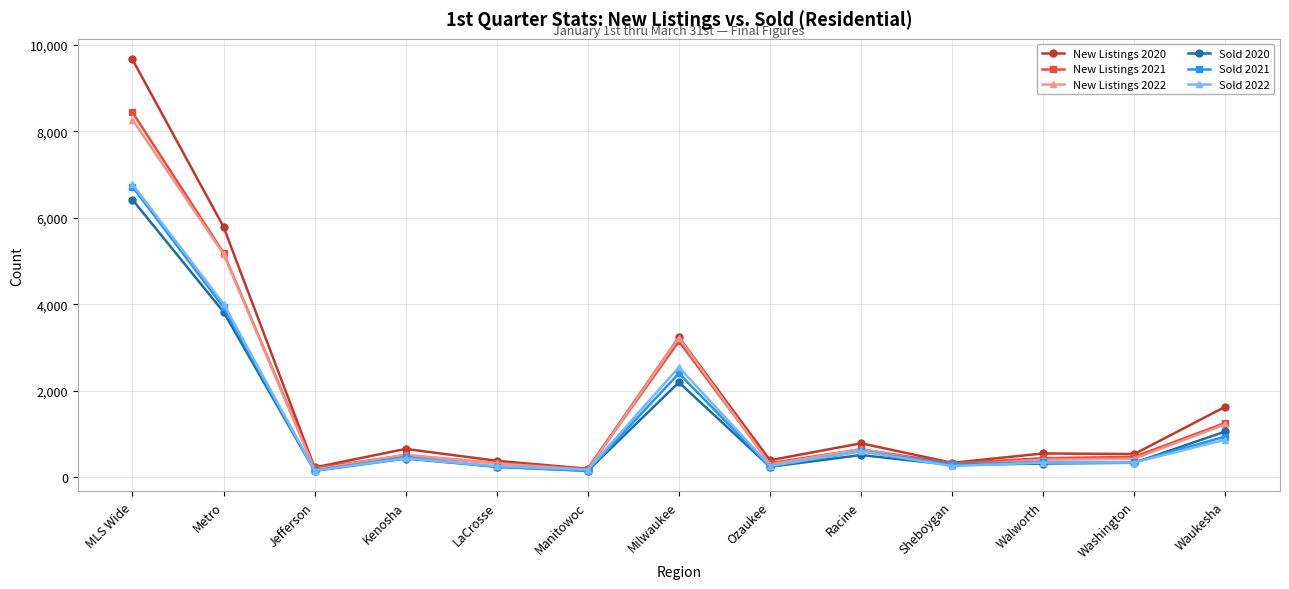

How many distinct data groups are displayed?

6